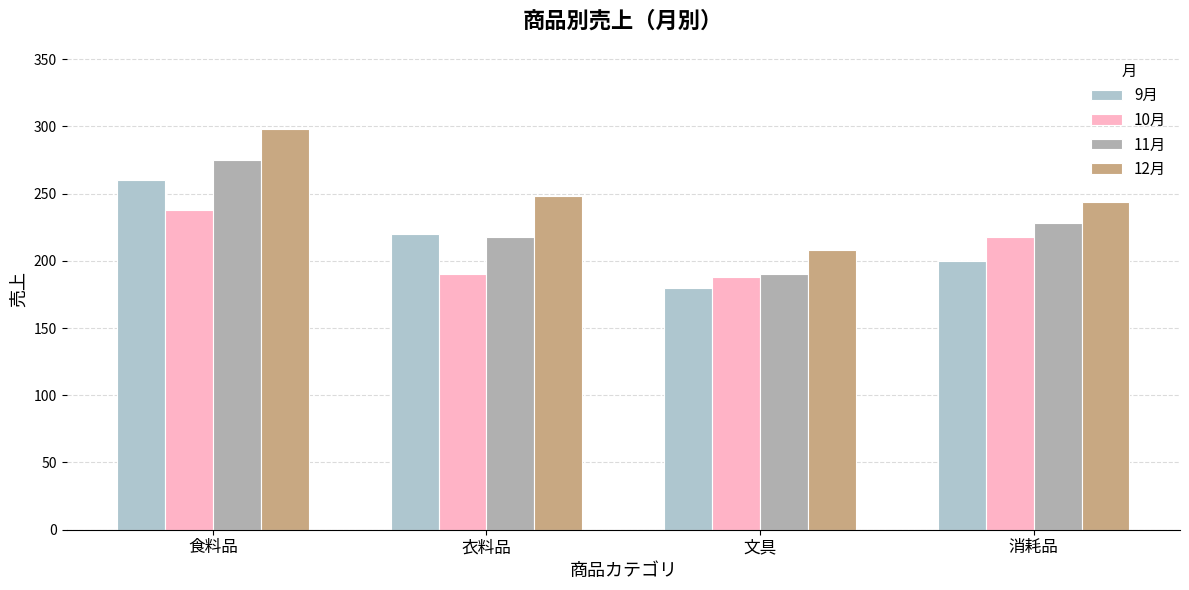

Reading left to right, what are all the values shown in this chart?

9月: 食料品=260	衣料品=220	文具=180	消耗品=200
10月: 食料品=238	衣料品=190	文具=188	消耗品=218
11月: 食料品=275	衣料品=218	文具=190	消耗品=228
12月: 食料品=298	衣料品=248	文具=208	消耗品=244